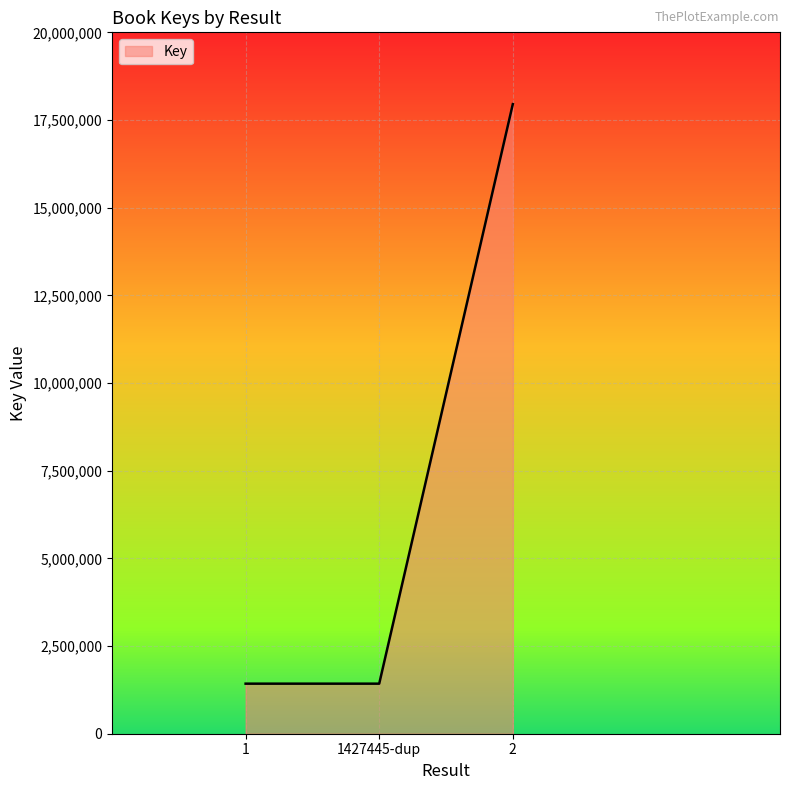

What is the maximum value shown in the chart?

17952502